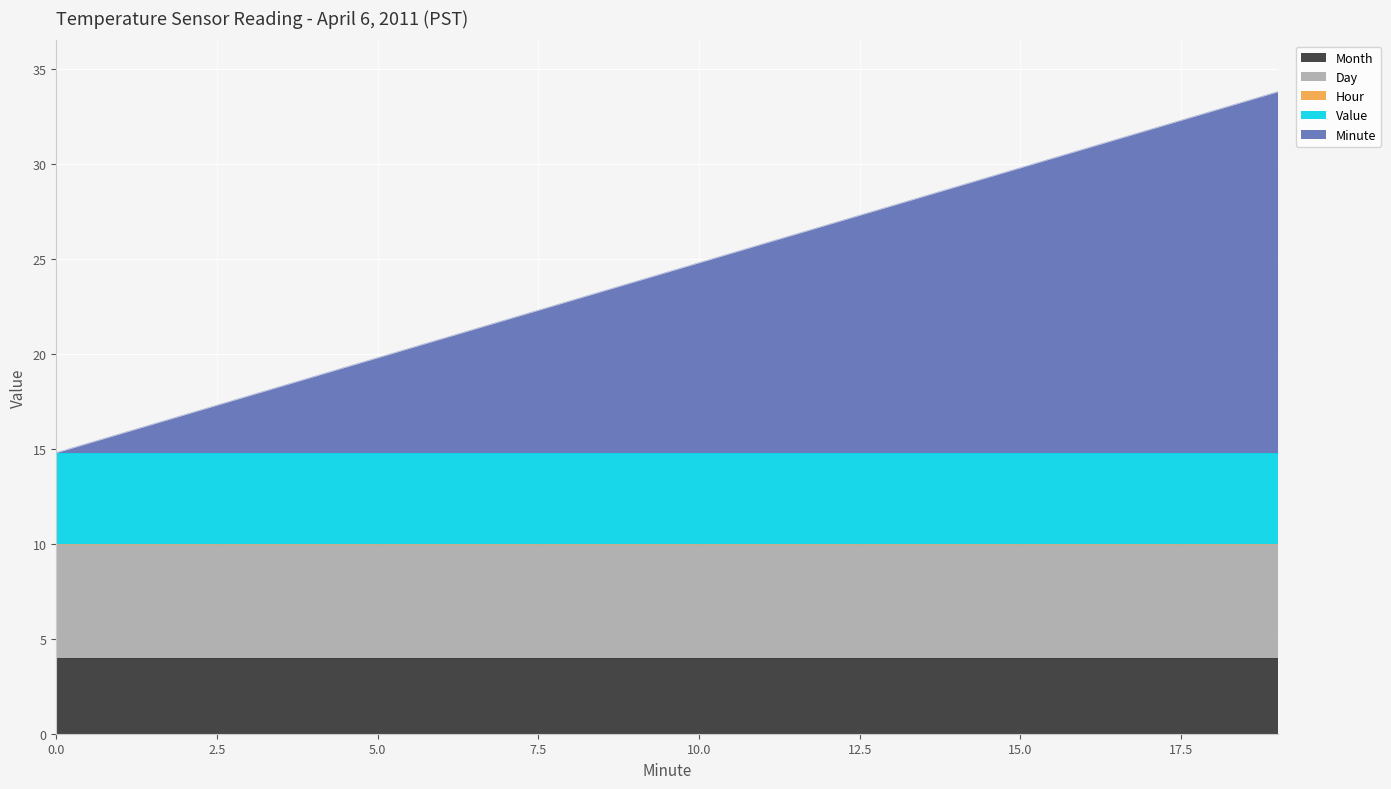

The value of Hour at 13 is 0.0. True or false?

True